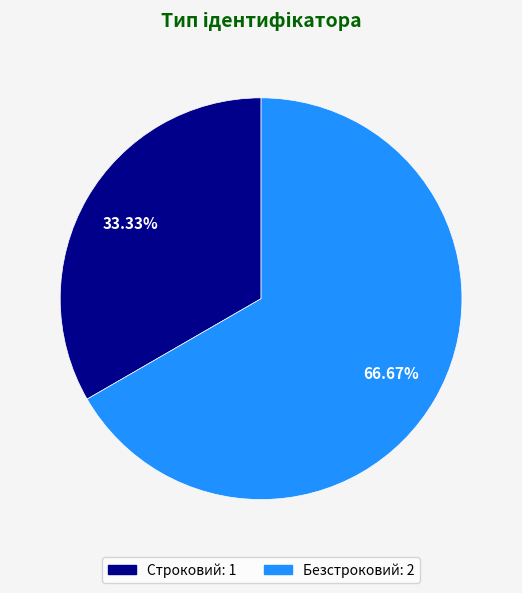

How much of the chart is everything except Безстроковий?

33.3%